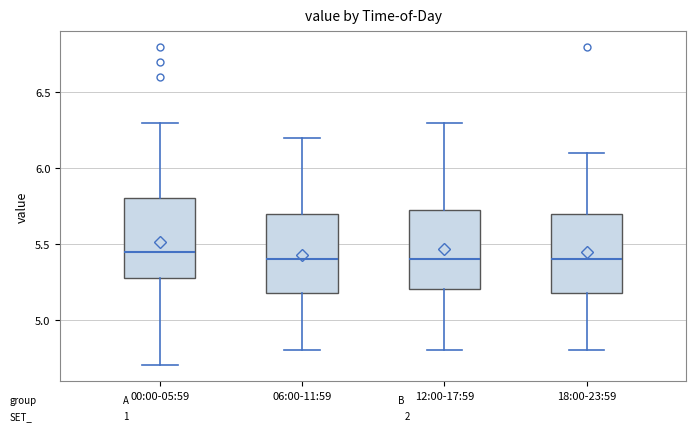

Reading left to right, transcribe this box plot: for each box, give where its median line is, the range the box spans, and where its two whiskers end, as read against the y-axis. The values are not printed on the chart, so give them approximately, as read against the axis.

00:00-05:59: median 5.45, box 5.30 to 5.80, whiskers 4.70 to 6.30
06:00-11:59: median 5.40, box 5.20 to 5.70, whiskers 4.80 to 6.20
12:00-17:59: median 5.40, box 5.20 to 5.75, whiskers 4.80 to 6.30
18:00-23:59: median 5.40, box 5.20 to 5.70, whiskers 4.80 to 6.10